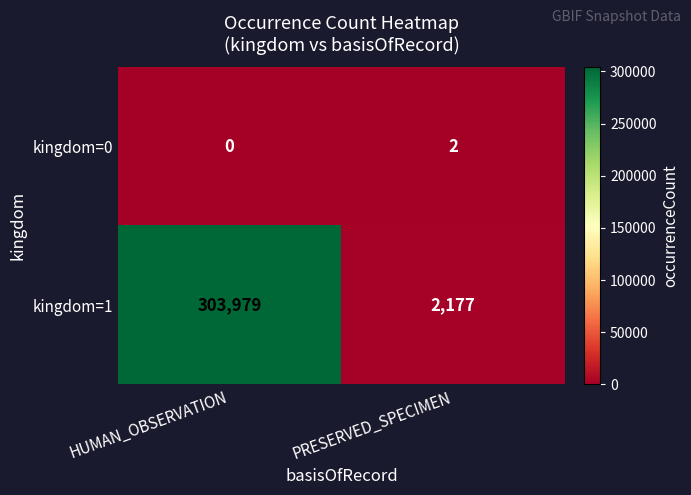

Reading left to right, transcribe all the data shown in this chart.

kingdom=0: HUMAN_OBSERVATION=0	PRESERVED_SPECIMEN=2
kingdom=1: HUMAN_OBSERVATION=303979	PRESERVED_SPECIMEN=2177